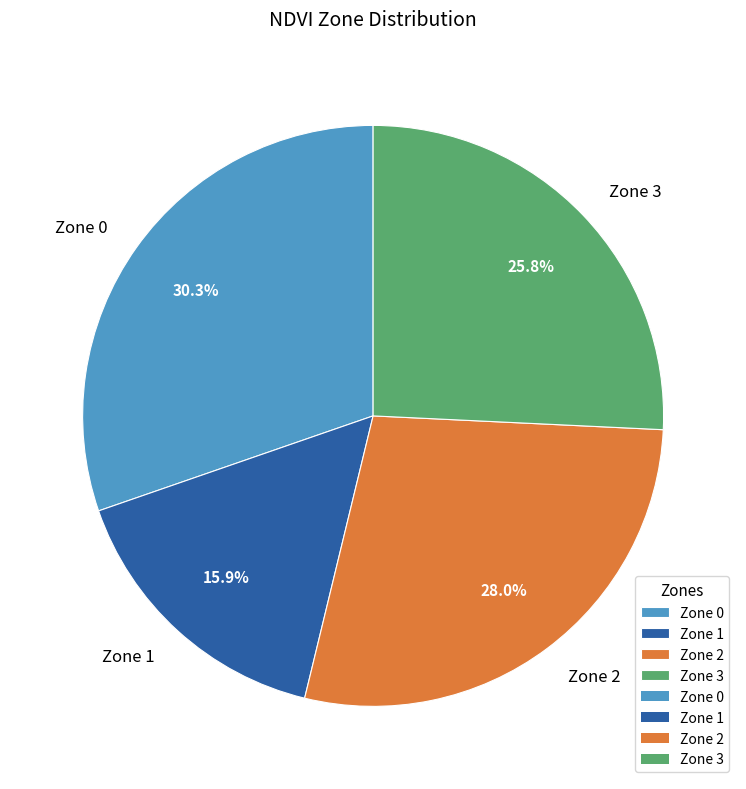

Which slice is the largest?

Zone 0